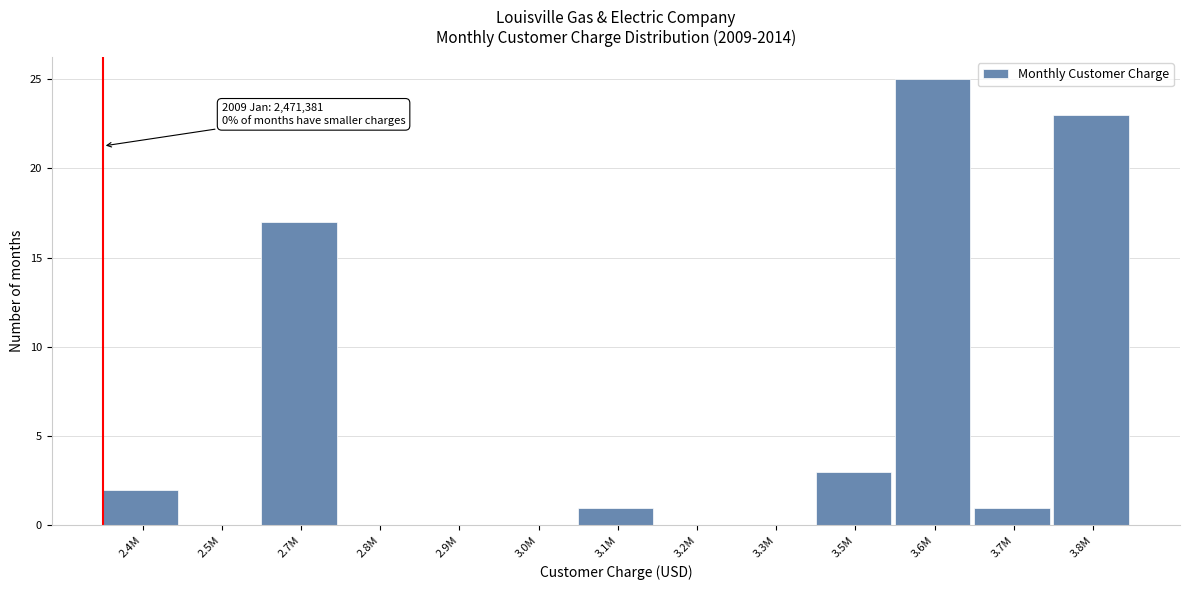

Reading left to right, what are all the values shown in this chart?

2.4M=2	2.5M=0	2.7M=17	2.8M=0	2.9M=0	3.0M=0	3.1M=1	3.2M=0	3.3M=0	3.5M=3	3.6M=25	3.7M=1	3.8M=23